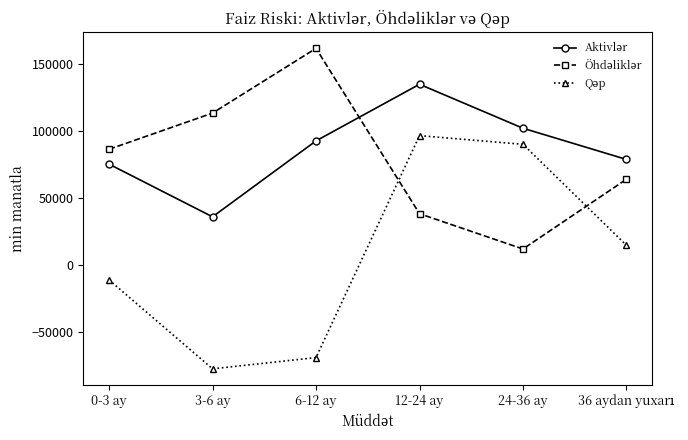

At which category is the sum across all series the highest?

12-24 ay